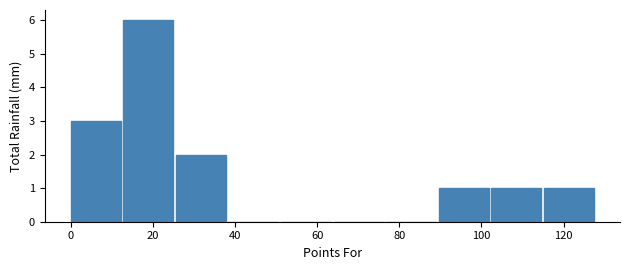

Reading left to right, list every bar in this chart as the range it spans on the x-axis followed by its height. Neither the bar edges nor the heights are printed on the chart, so give them approximately, as read against the axes.

0.0 to 12.8: 3
12.8 to 25.6: 6
25.6 to 38.4: 2
38.4 to 51.2: 0
51.2 to 64.0: 0
64.0 to 76.8: 0
76.8 to 89.6: 0
89.6 to 102.4: 1
102.4 to 115.2: 1
115.2 to 128.0: 1